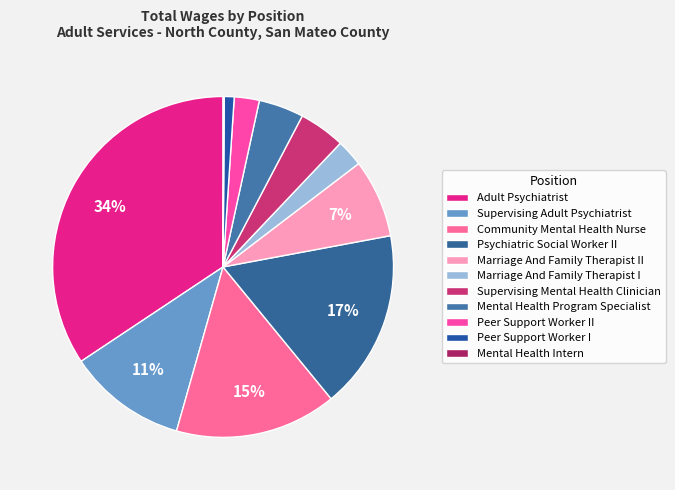

Between Supervising Adult Psychiatrist and Supervising Mental Health Clinician, which is larger?

Supervising Adult Psychiatrist